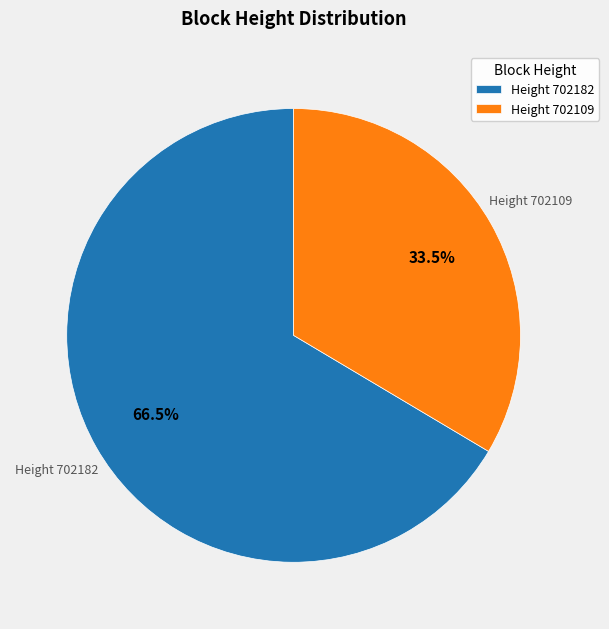

What percentage do Height 702182 and Height 702109 together represent?

100.0%